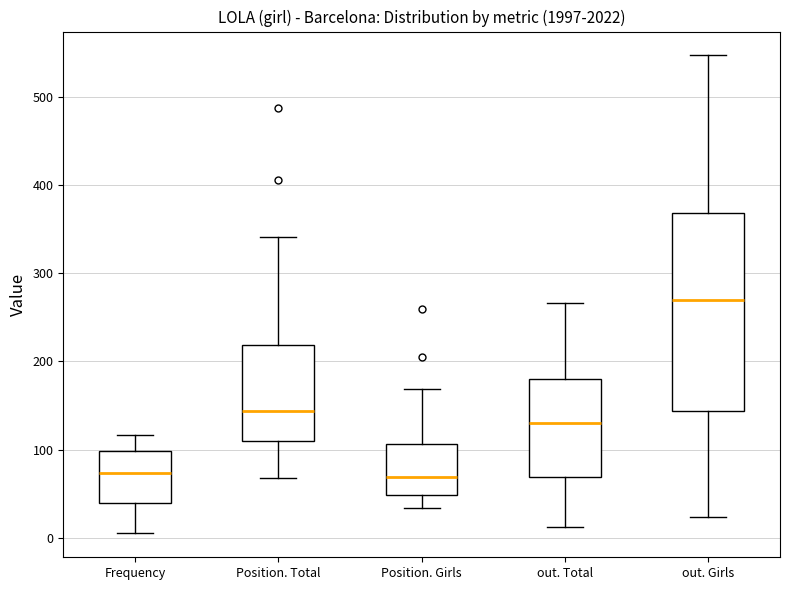

Which box is the tallest, from its lower edge to its upper edge?

out. Girls